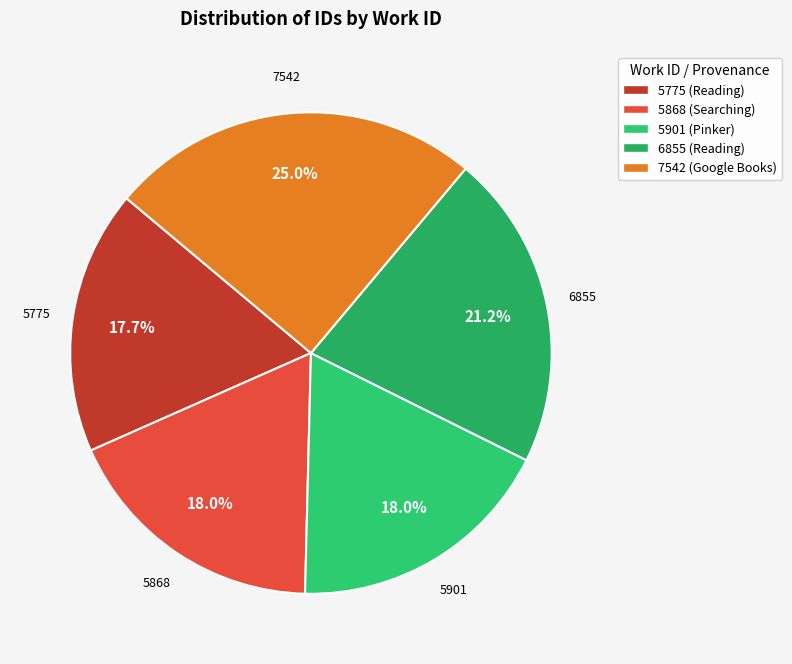

What is the largest slice in the pie chart?

7542